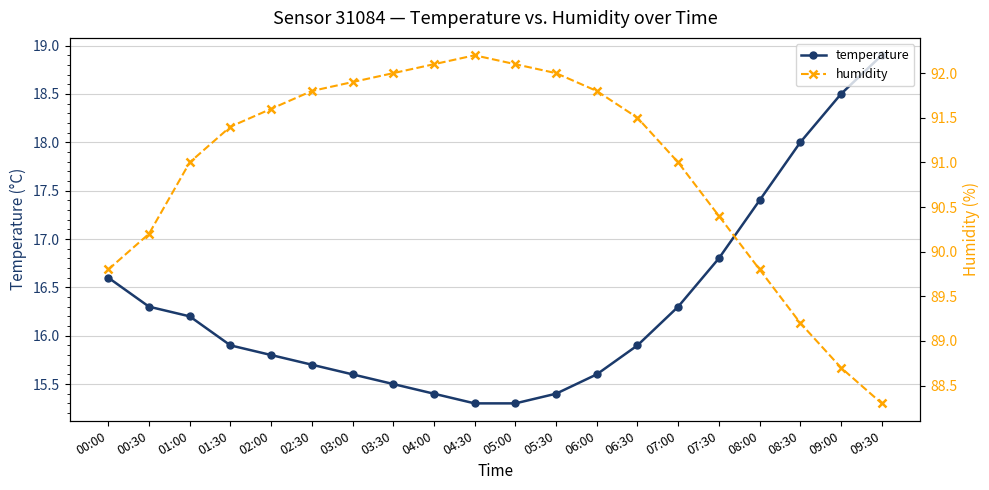

In humidity, how many points are higher than both neighbors (excluding endpoints)?

1